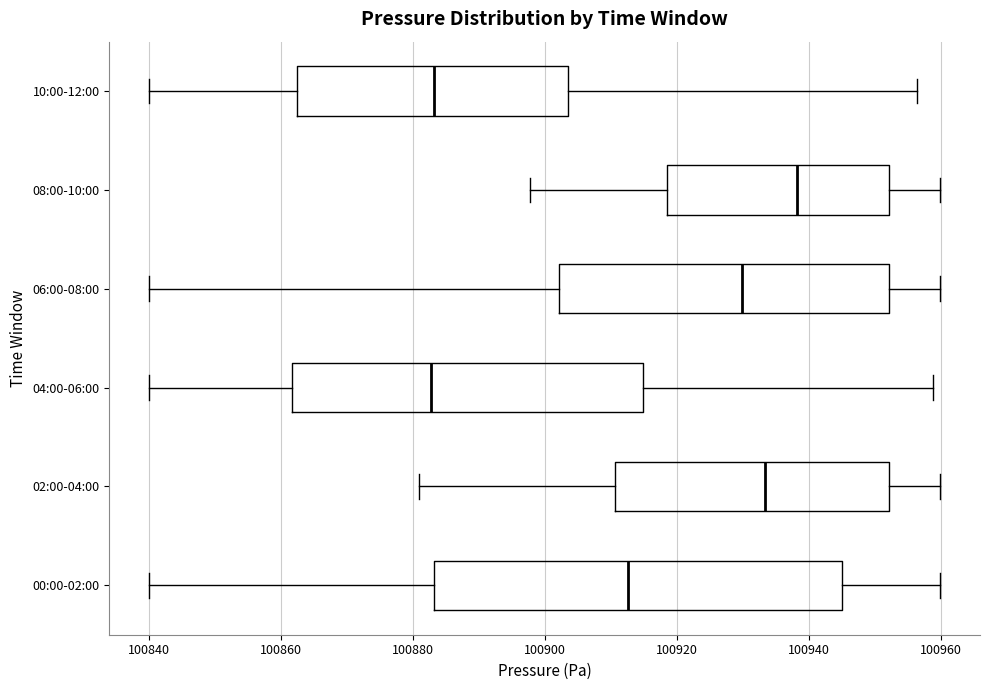

Reading bottom to top, read every box against the x-axis: the position of its median line, the range the box covers, and the ends of its whiskers. The values are not printed on the chart, so give them approximately, as read against the axis.

00:00-02:00: median 100912, box 100884 to 100944, whiskers 100840 to 100960
02:00-04:00: median 100934, box 100910 to 100952, whiskers 100882 to 100960
04:00-06:00: median 100882, box 100862 to 100914, whiskers 100840 to 100958
06:00-08:00: median 100930, box 100902 to 100952, whiskers 100840 to 100960
08:00-10:00: median 100938, box 100918 to 100952, whiskers 100898 to 100960
10:00-12:00: median 100884, box 100862 to 100904, whiskers 100840 to 100956